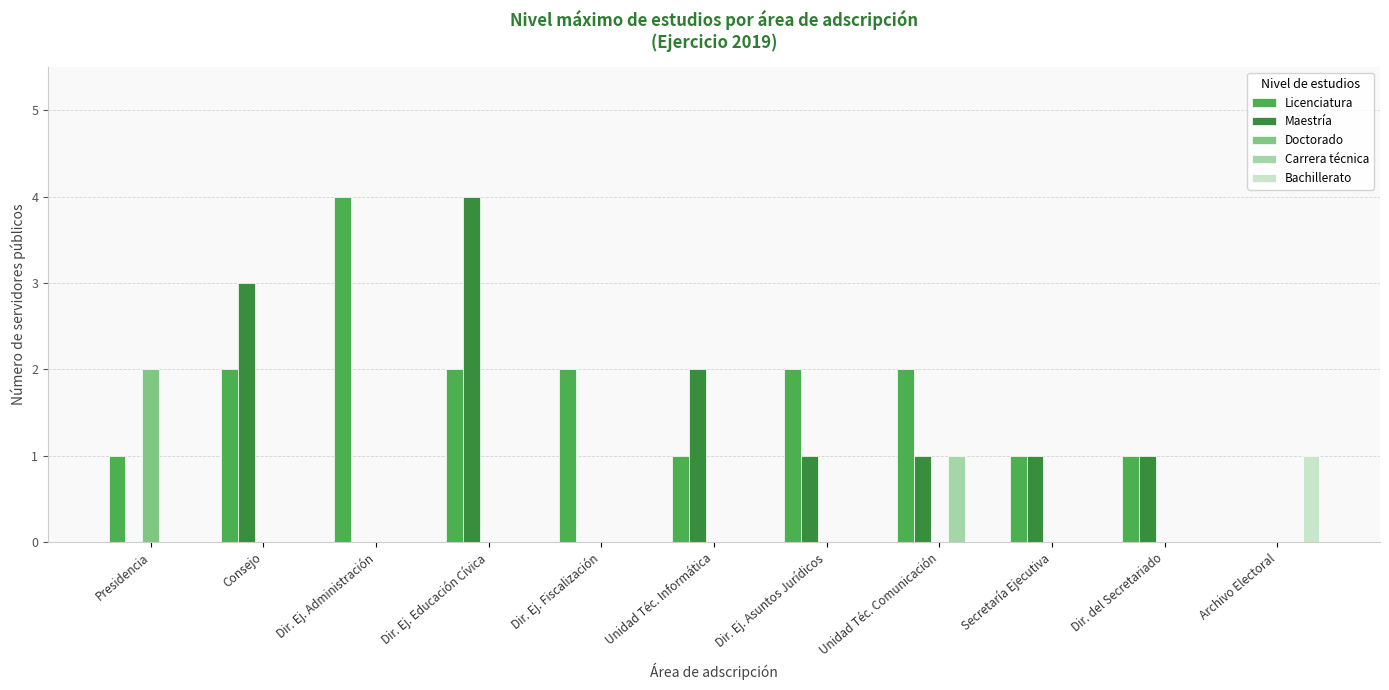

Is the value of Bachillerato at Secretaría Ejecutiva greater than the value of Carrera técnica at Unidad Téc. Comunicación?

No